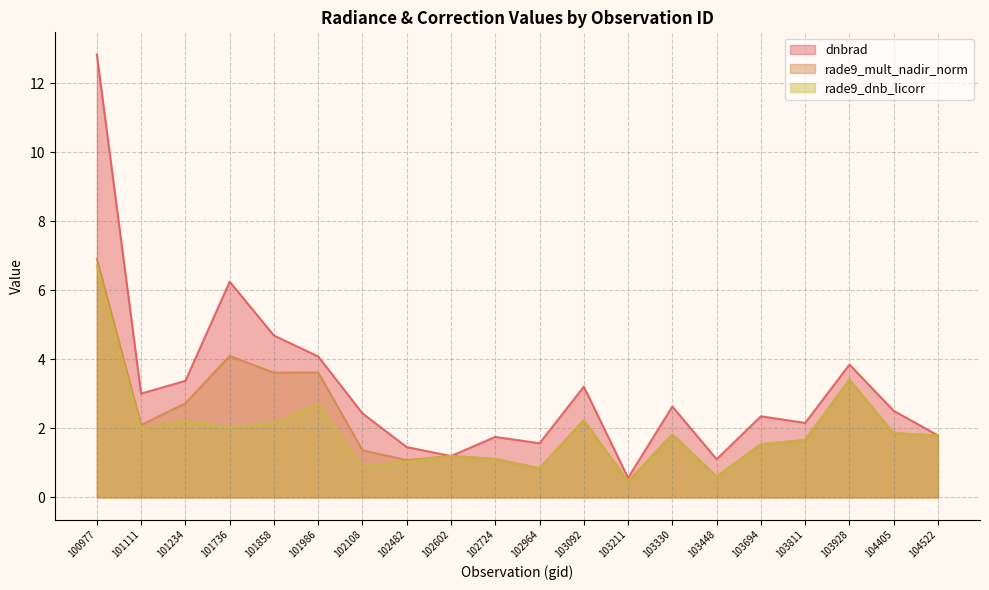

Which category has the highest value in the rade9_mult_nadir_norm series?

100977